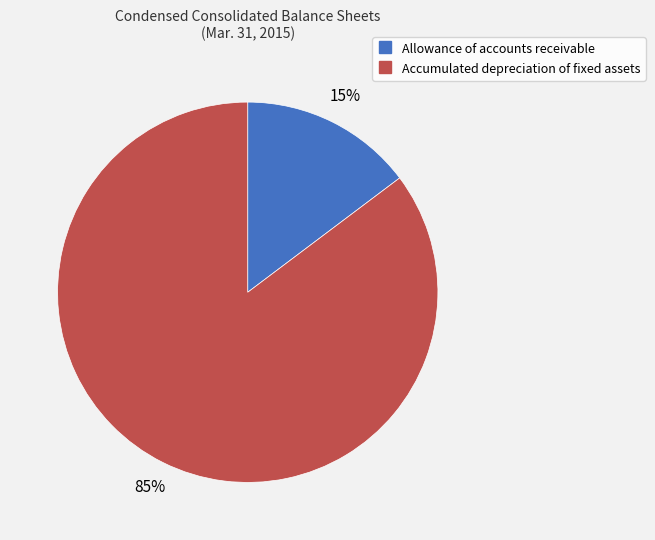

Combined, do Allowance of accounts receivable and Accumulated depreciation of fixed assets account for over 50%?

Yes